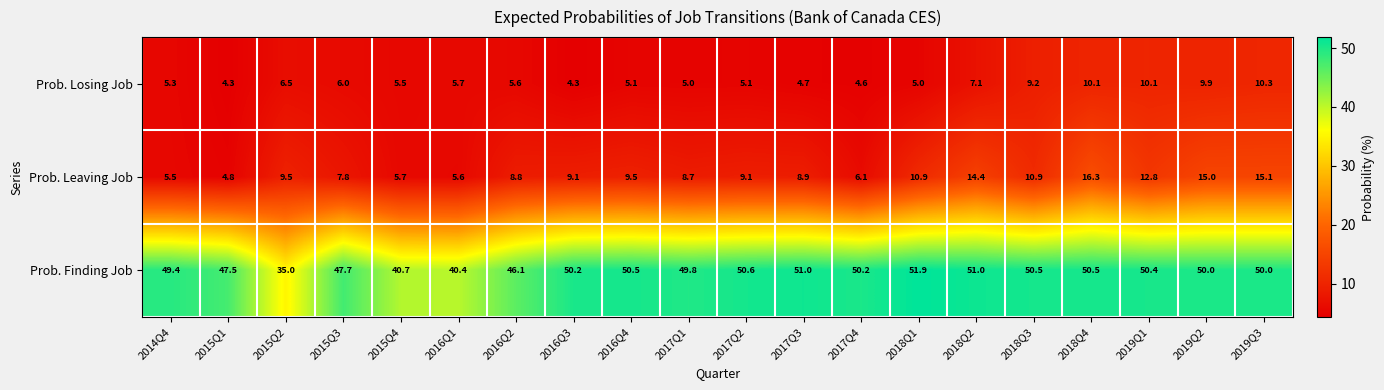

Between 2016Q4 and 2019Q2, which series saw the biggest shift?

Prob. Leaving Job